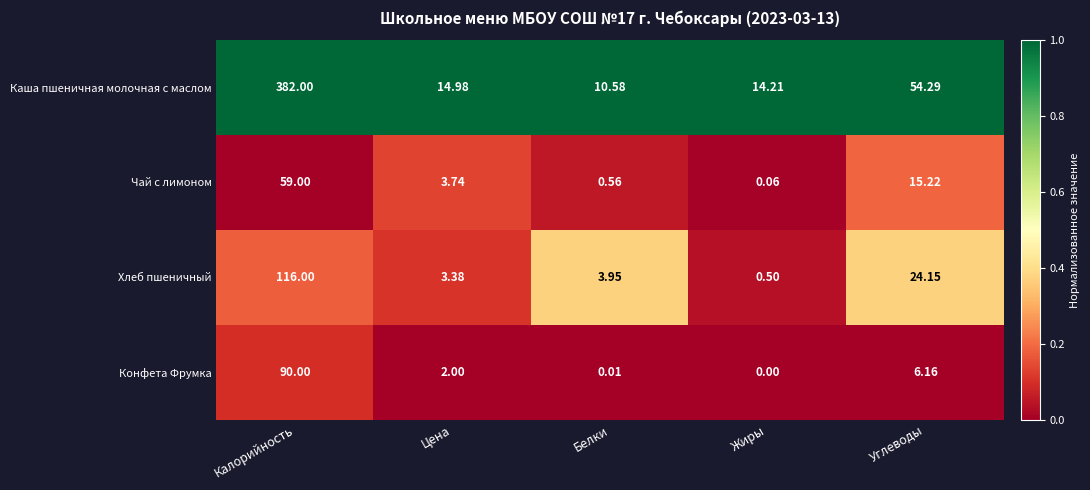

Which series has the largest total across all categories?

Каша пшеничная молочная с маслом